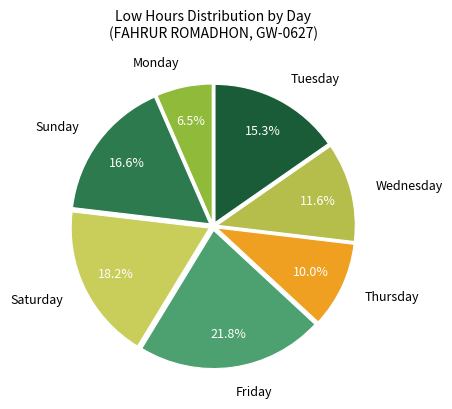

Approximately how many times larger is the value at Tuesday compared to Friday?

0.7